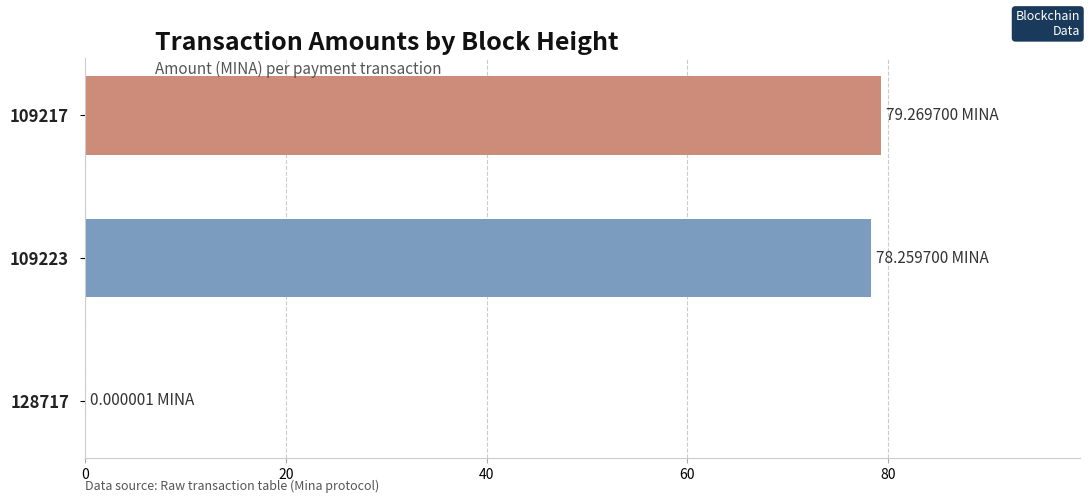

What is the sum of all values?

157.5